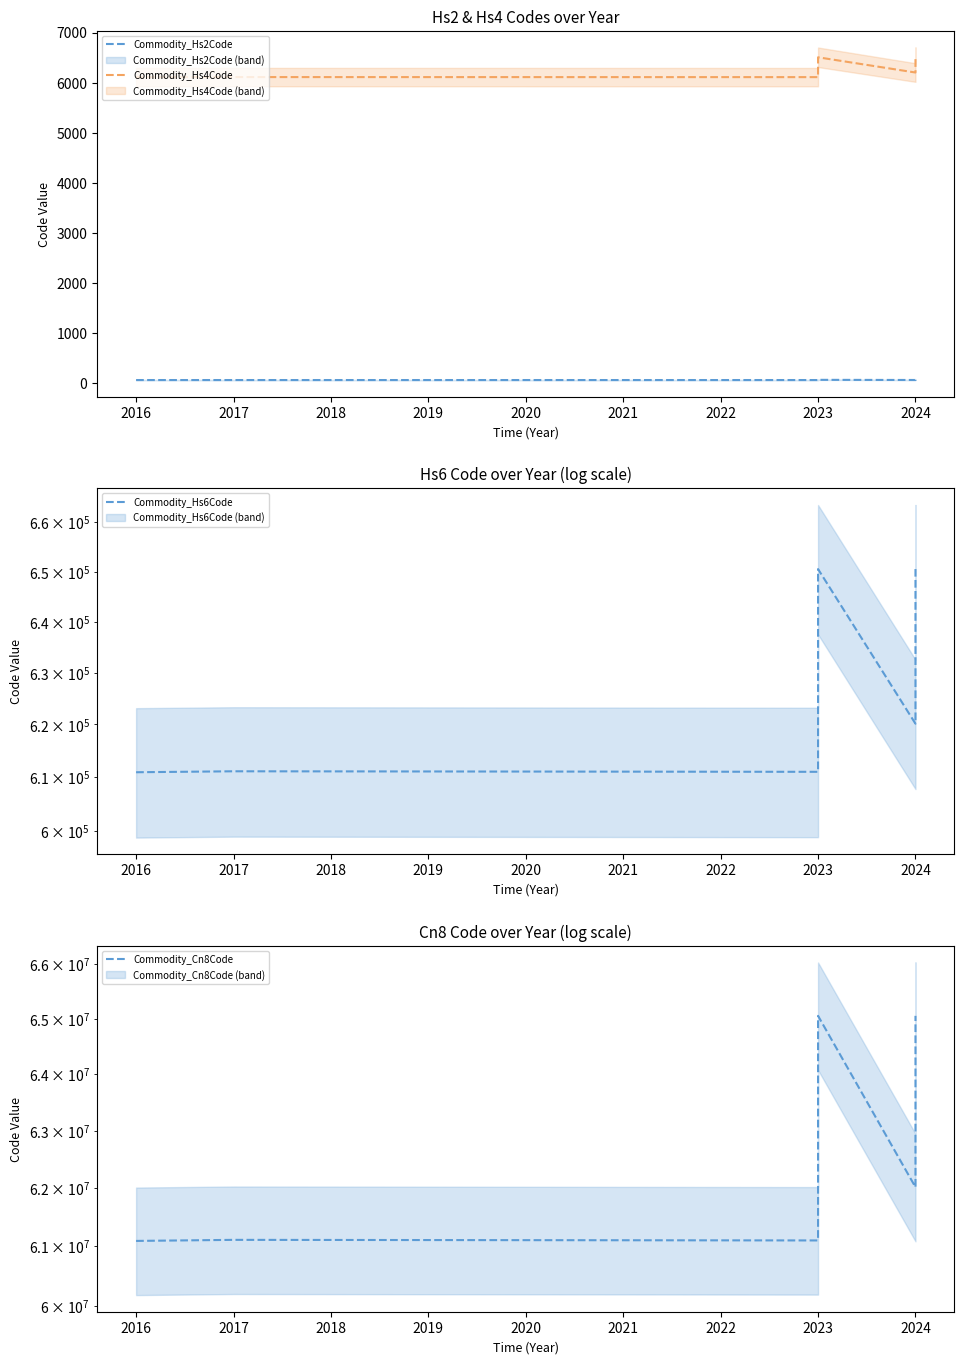

True or false: Commodity_Cn8Code and Commodity_Hs6Code cross at least once.

False